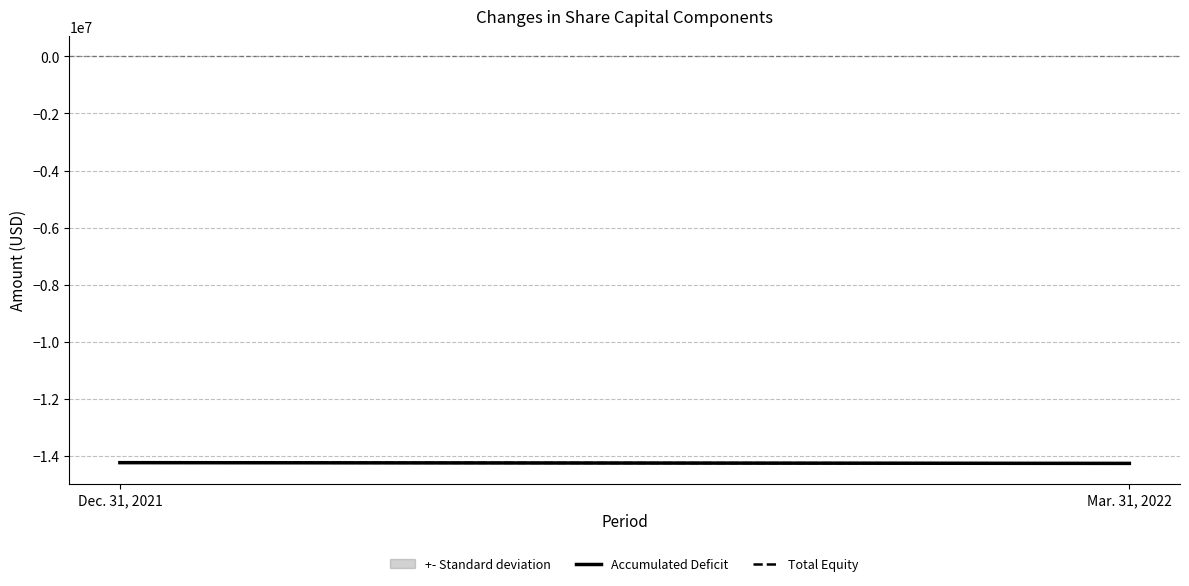

What is the total value across all series at Dec. 31, 2021?

-28456761